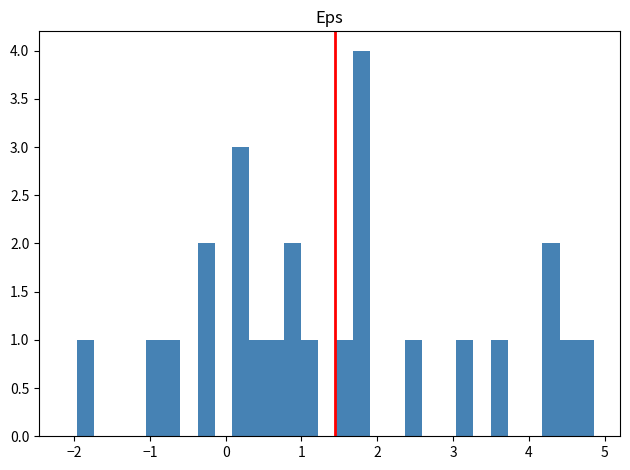

Around what value on the x-axis is the tallest bar? Give the approximate position of its centre, as read against the axis.

1.8